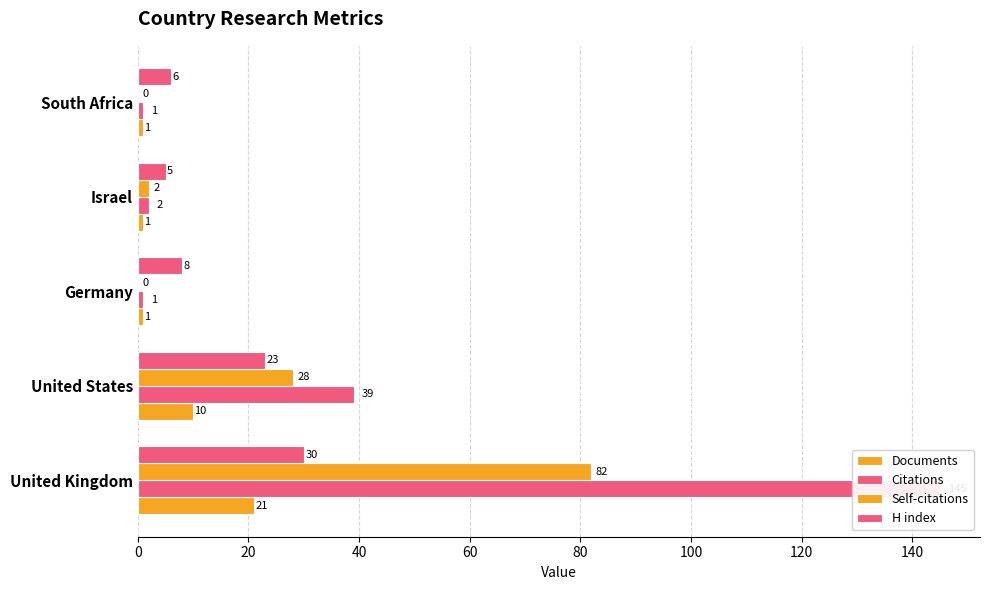

Reading left to right, transcribe all the data shown in this chart.

Documents: 21	10	1	1	1
Citations: 145	39	1	2	1
Self-citations: 82	28	0	2	0
H index: 30	23	8	5	6